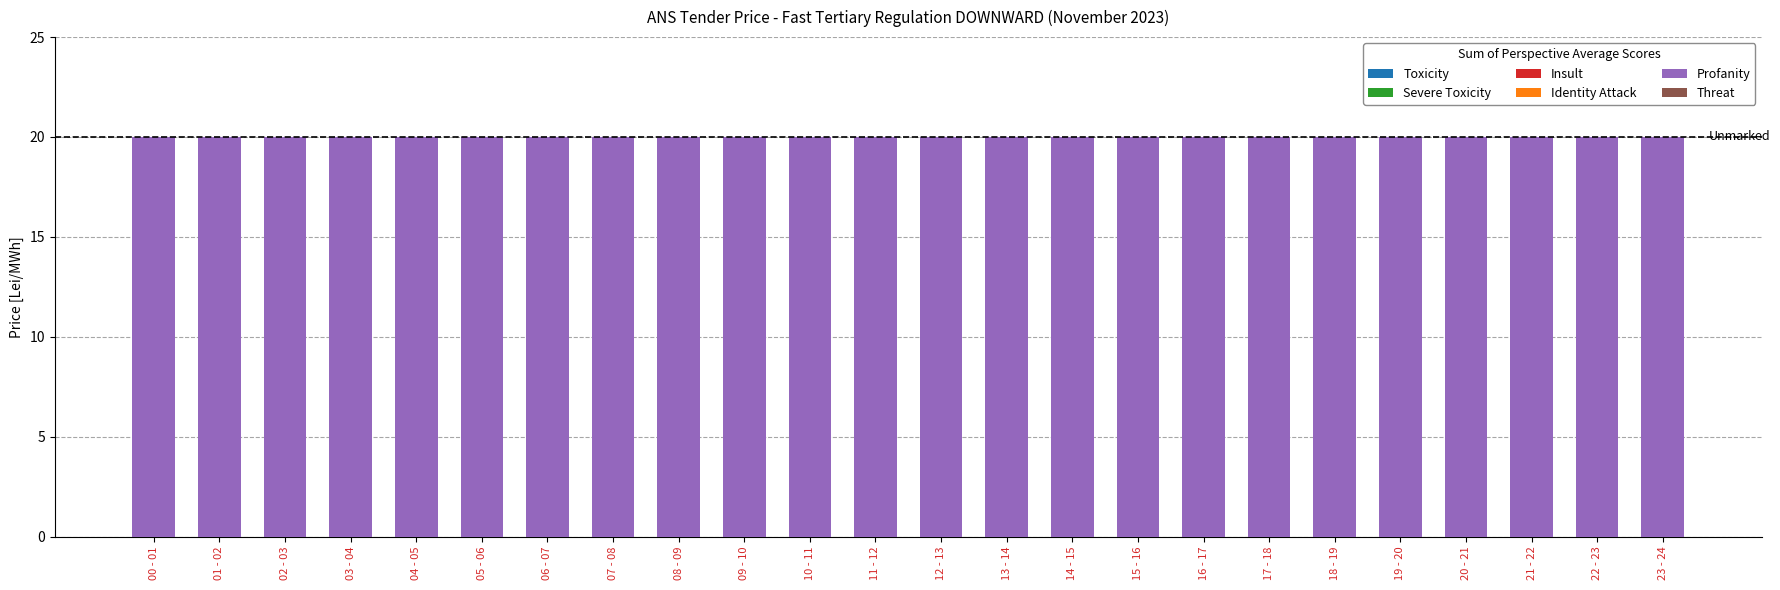

At which category is the sum across all series the highest?

00 - 01